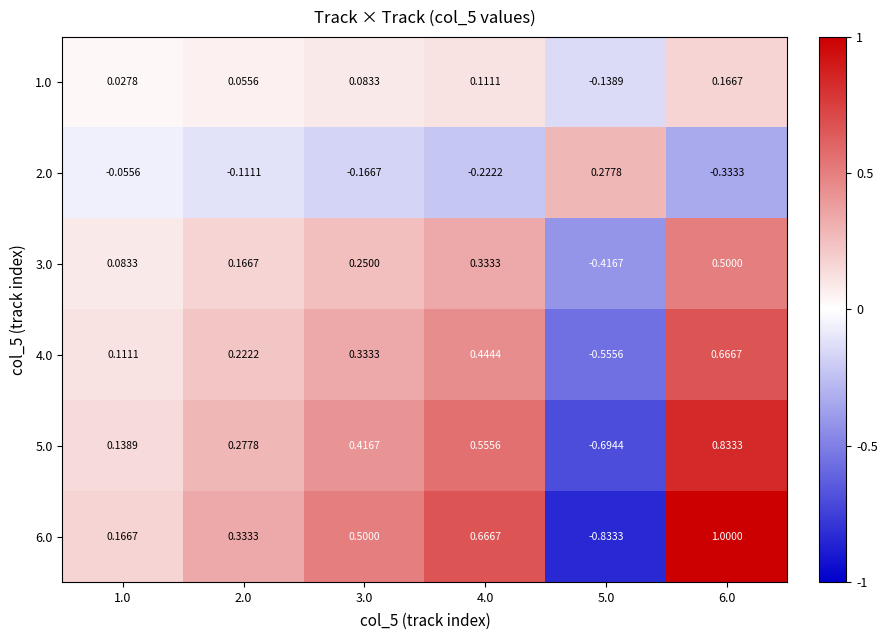

Is the value of 1.0 at 3.0 greater than the value of 2.0 at 3.0?

Yes